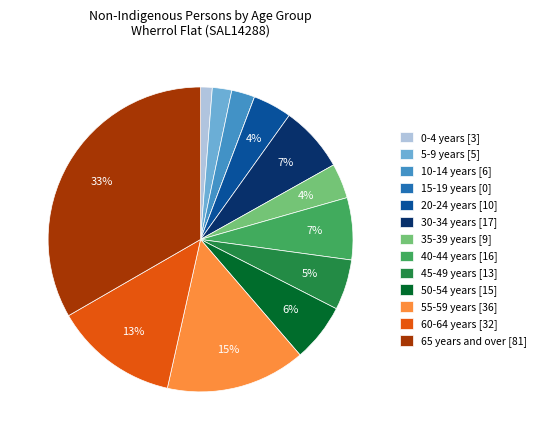

To the nearest percent, what is the difference between the 60-64 years [32] and 20-24 years [10] slice percentages?

9%